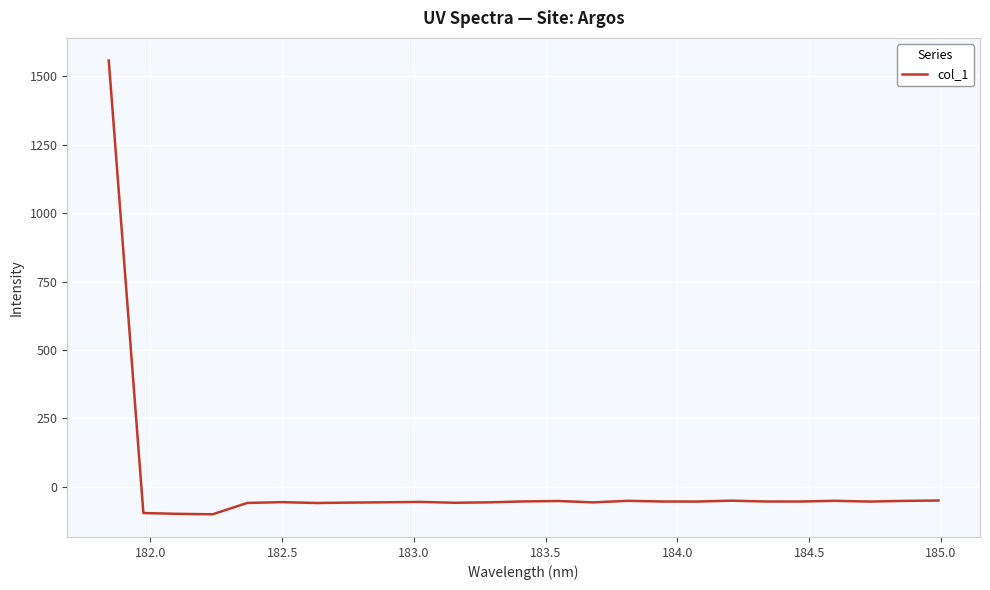

What is the greatest value displayed?

1557.9